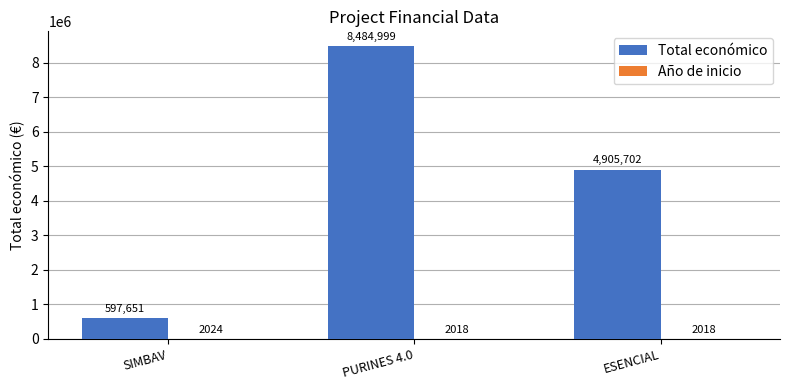

What is the total value across all series at SIMBAV?

599675